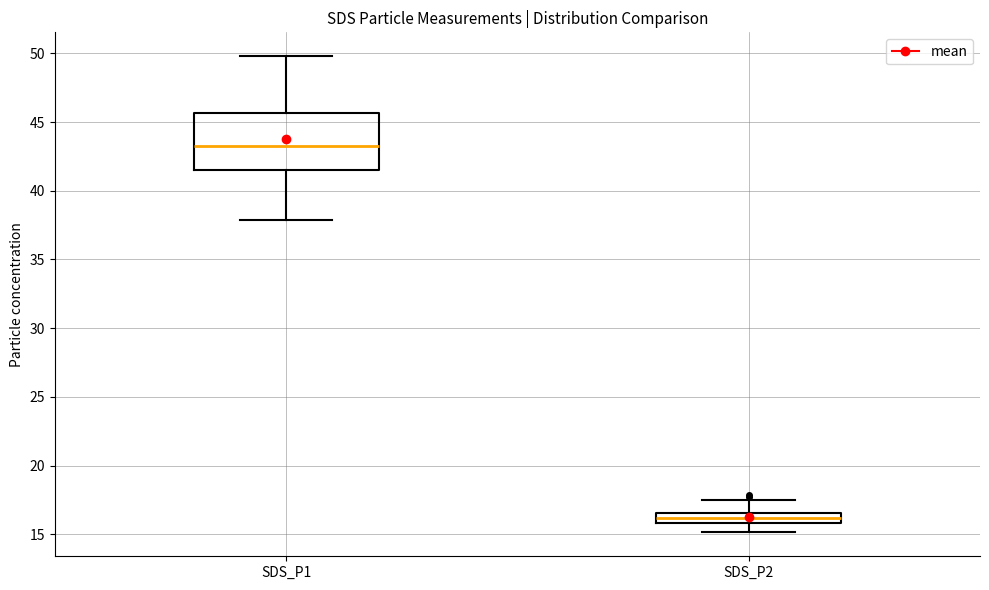

Which box's median line is the lowest?

SDS_P2